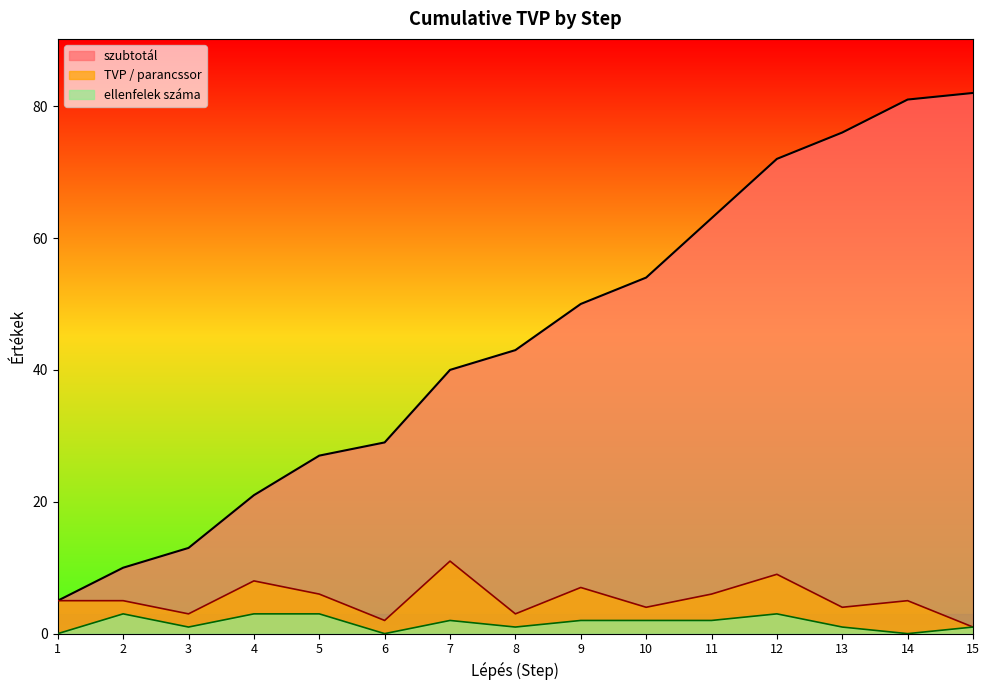

What are all the series names shown in the legend?

szubtotál, TVP / parancssor, ellenfelek száma